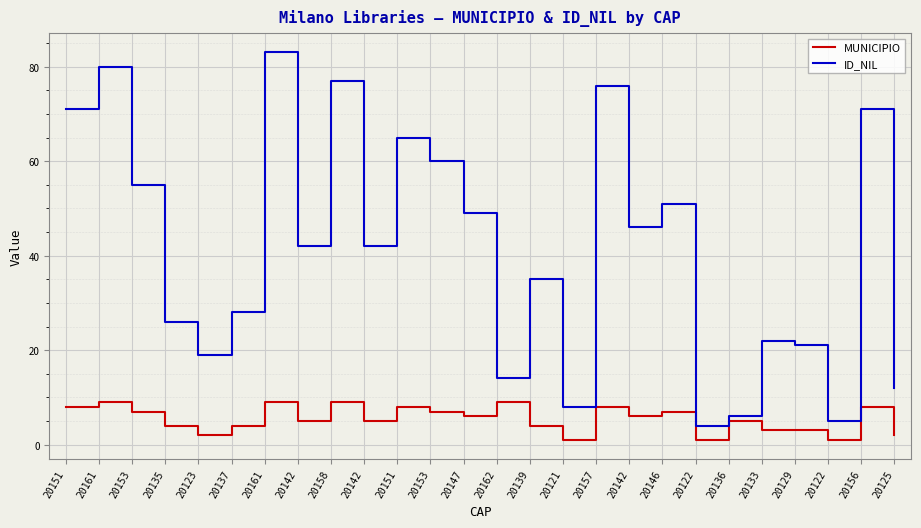

What is the minimum value shown in the chart?

1